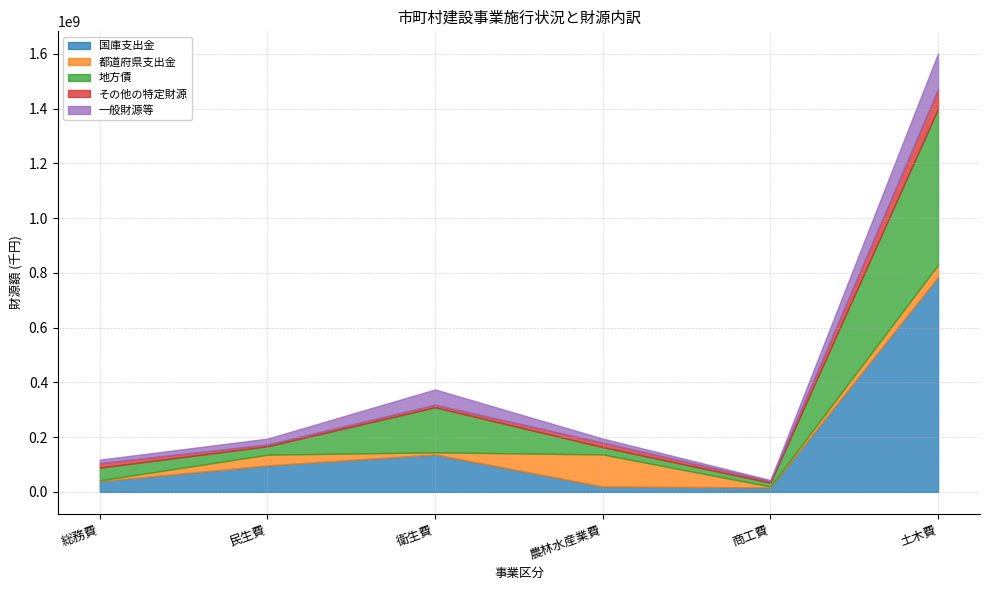

Does the chart display data point markers on the line(s)?

No